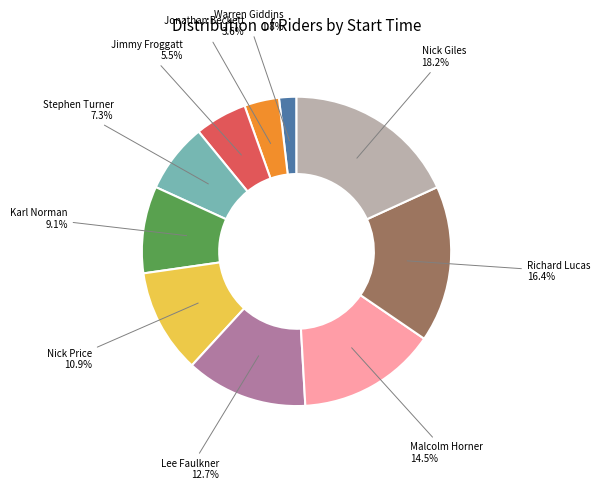

Is there any slice that represents more than half of the pie?

No